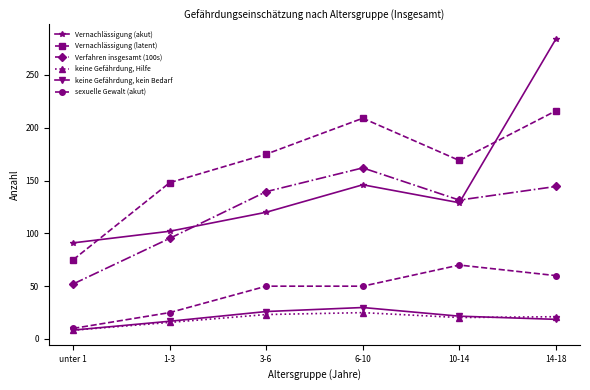

The value of Vernachlässigung (latent) at 10-14 is 284.3. True or false?

False